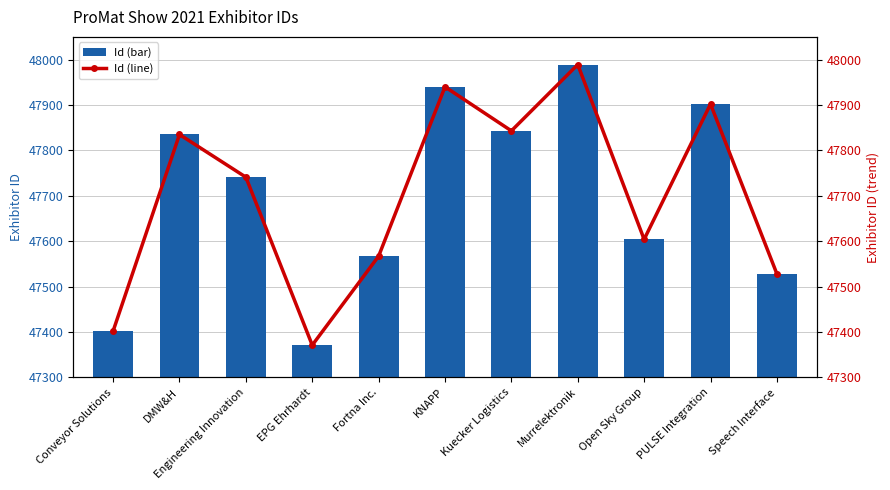

Which category has the highest value in the Id (bar) series?

Murrelektronik